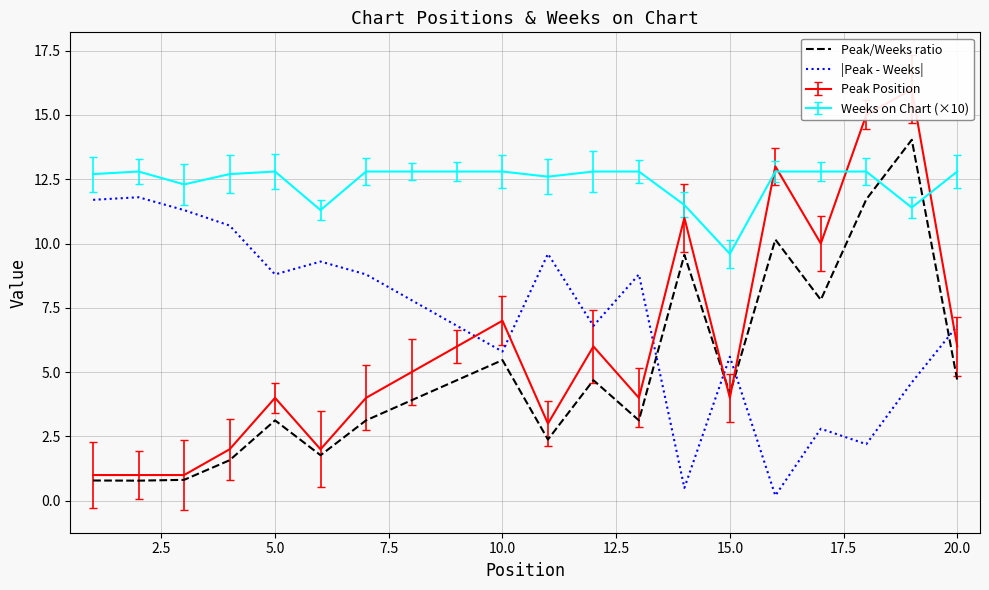

Which category has the lowest value in the Weeks on Chart (×10) series?

15.0